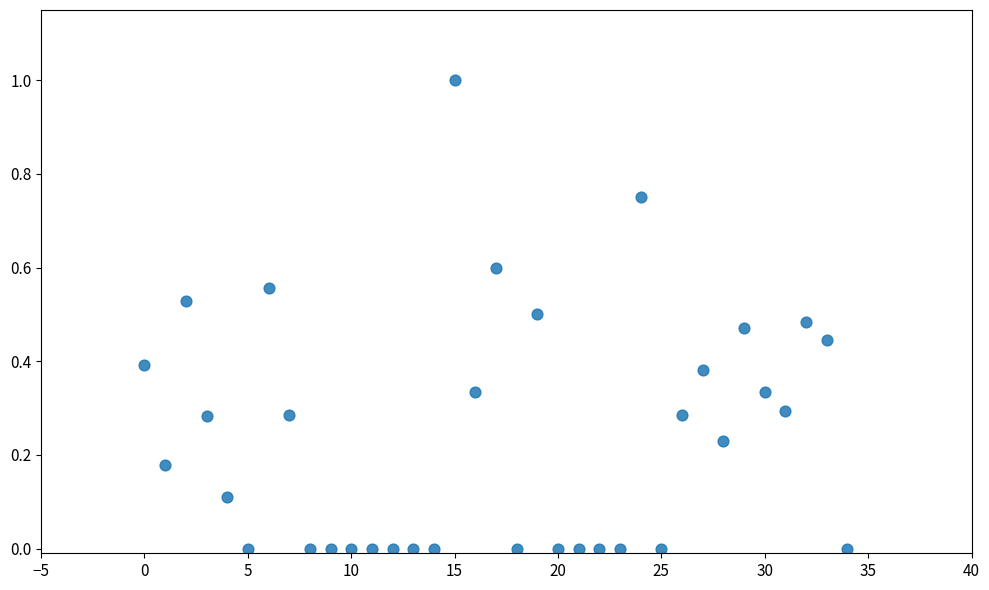

What is the range of Y values (max minus min)?

1.0